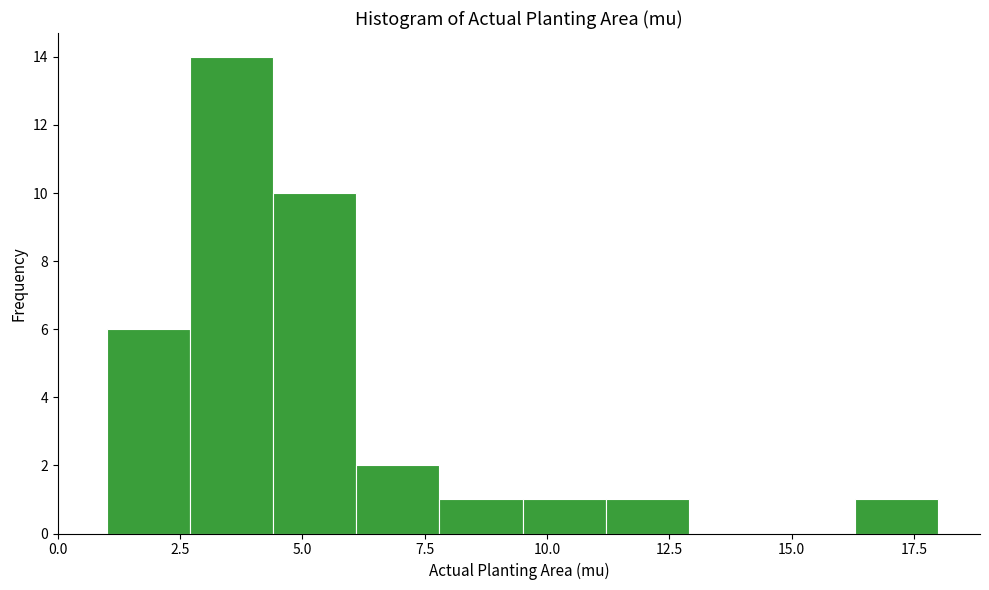

Around what value on the x-axis is the tallest bar? Give the approximate position of its centre, as read against the axis.

3.5